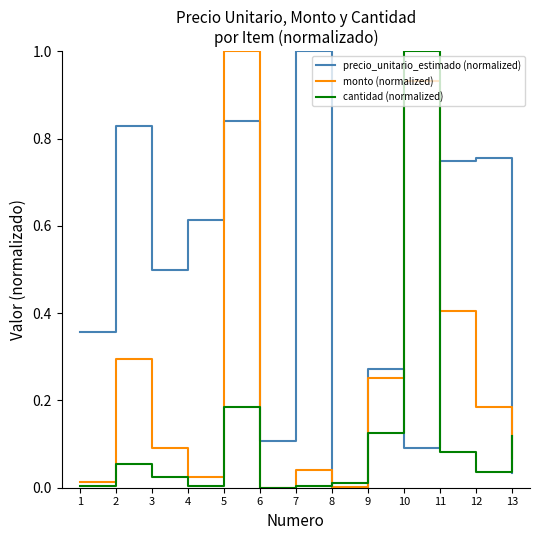

The value of cantidad (normalized) at 3 is 0.0. True or false?

True